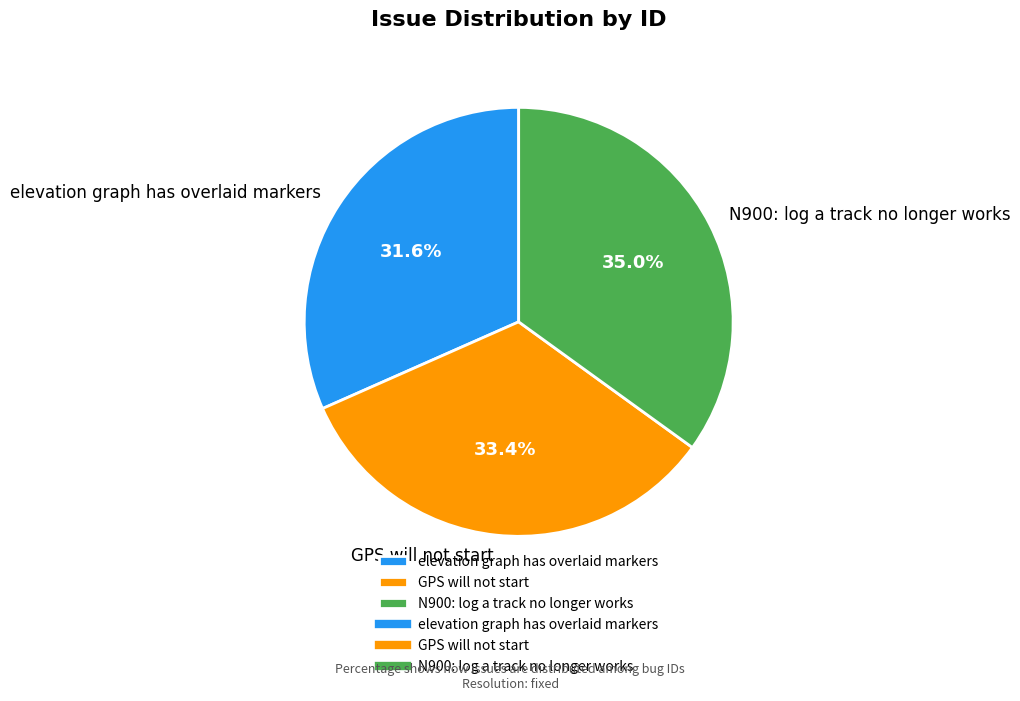

What is the ratio of the value at elevation graph has overlaid markers to the value at N900: log a track no longer works?

0.9